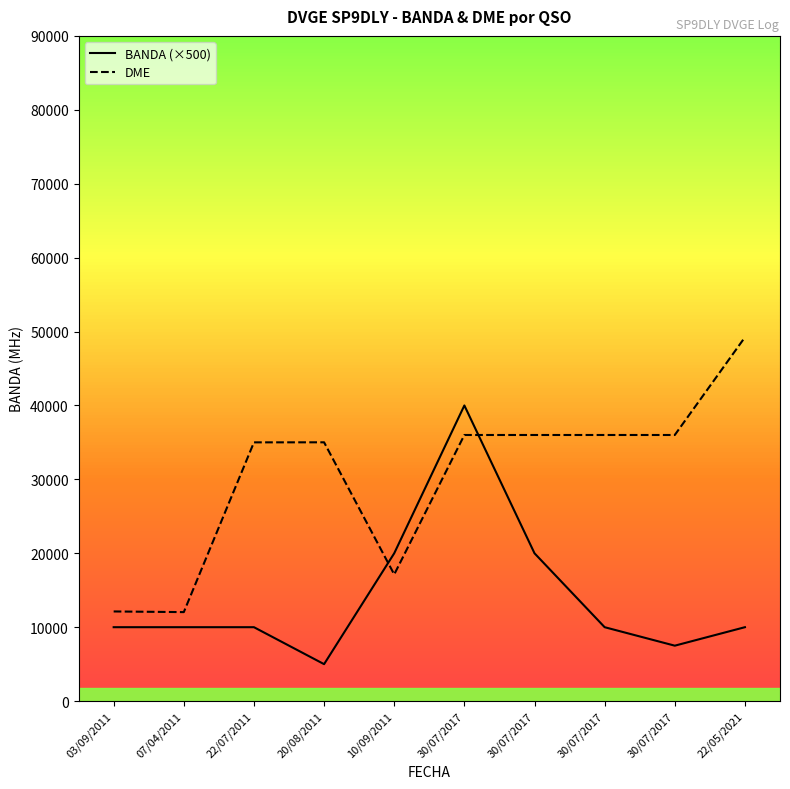

What is the minimum value shown in the chart?

5000